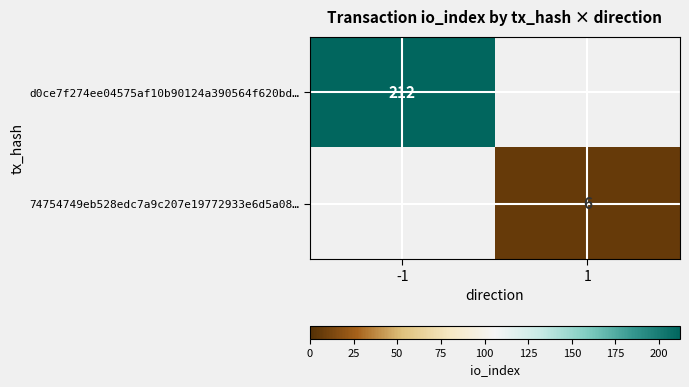

Is the value of d0ce7f274ee04575af10b90124a390564f620bd… at -1 greater than the value of 74754749eb528edc7a9c207e19772933e6d5a08… at 1?

Yes